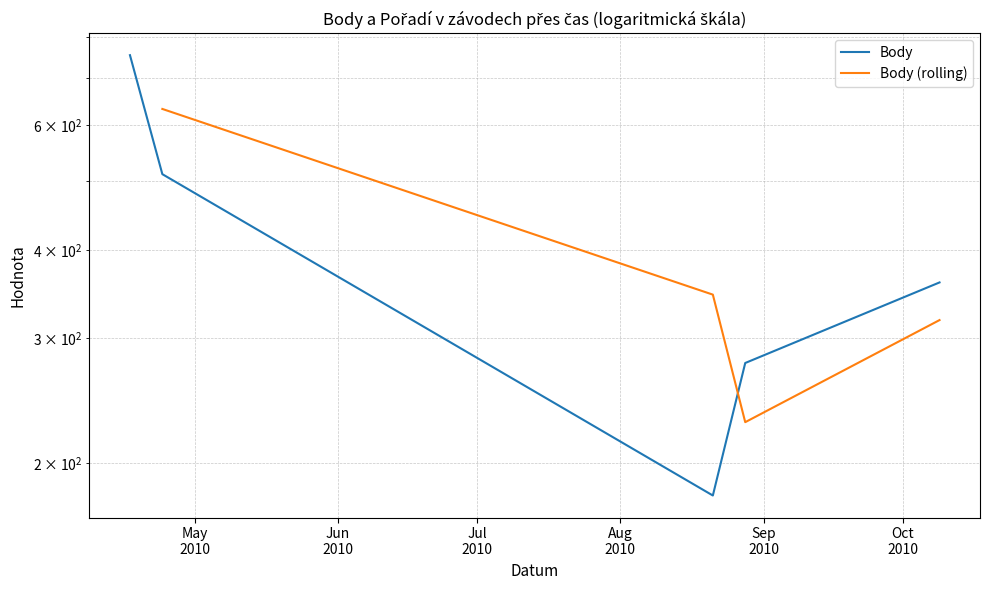

Reading left to right, extract all data points from this chart.

2010-04-17=754	2010-04-24=512	2010-08-21=180	2010-08-28=277	2010-10-09=360